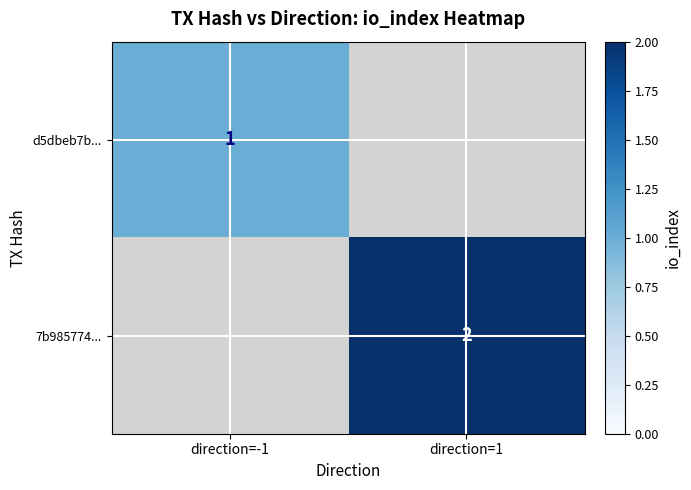

Which label corresponds to the smallest value in the chart?

direction=-1